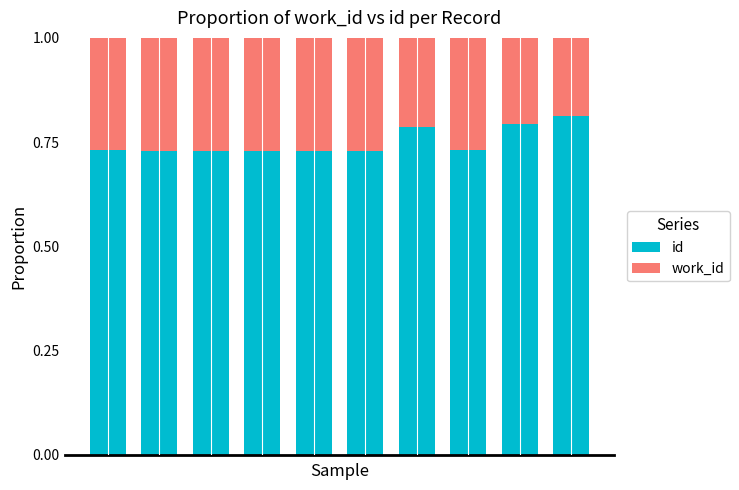

How many id values are between 0 and 1?

10